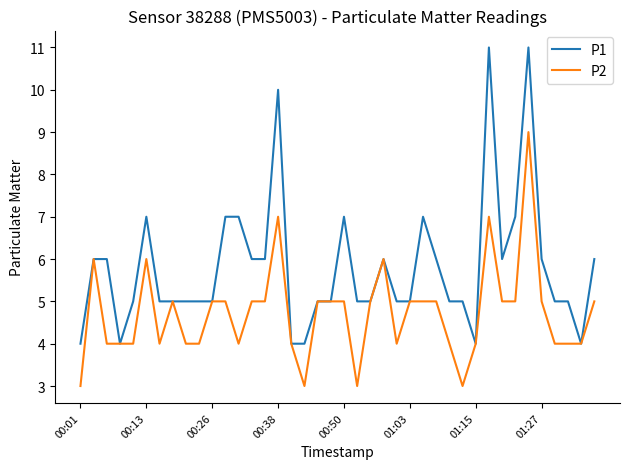

List the series in order of their overall mean, highest first.

P1, P2